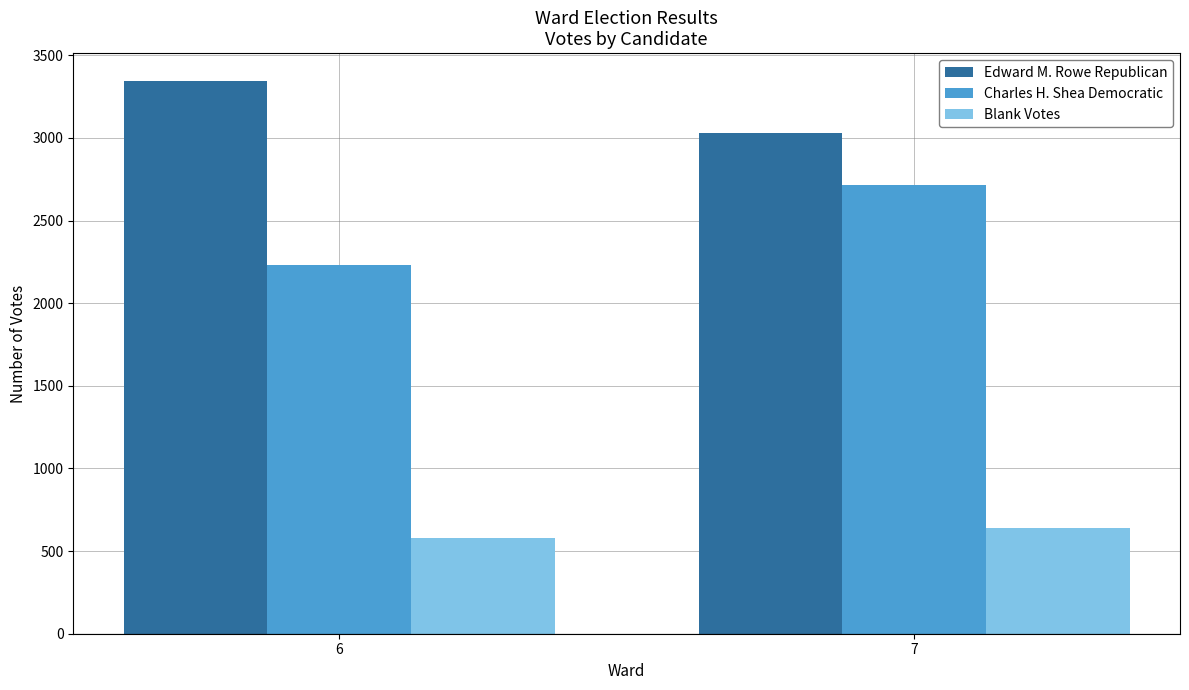

Reading right to left, what are all the values shown in this chart?

Edward M. Rowe Republican: 7=3030	6=3346
Charles H. Shea Democratic: 7=2718	6=2232
Blank Votes: 7=639	6=580